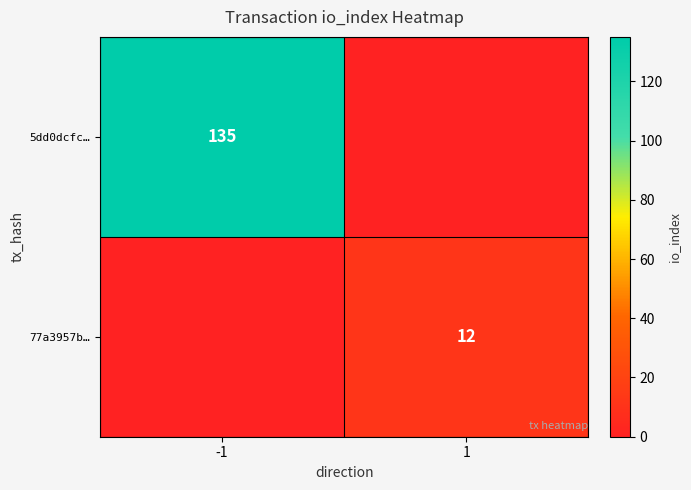

Which category has the highest value across all series?

-1